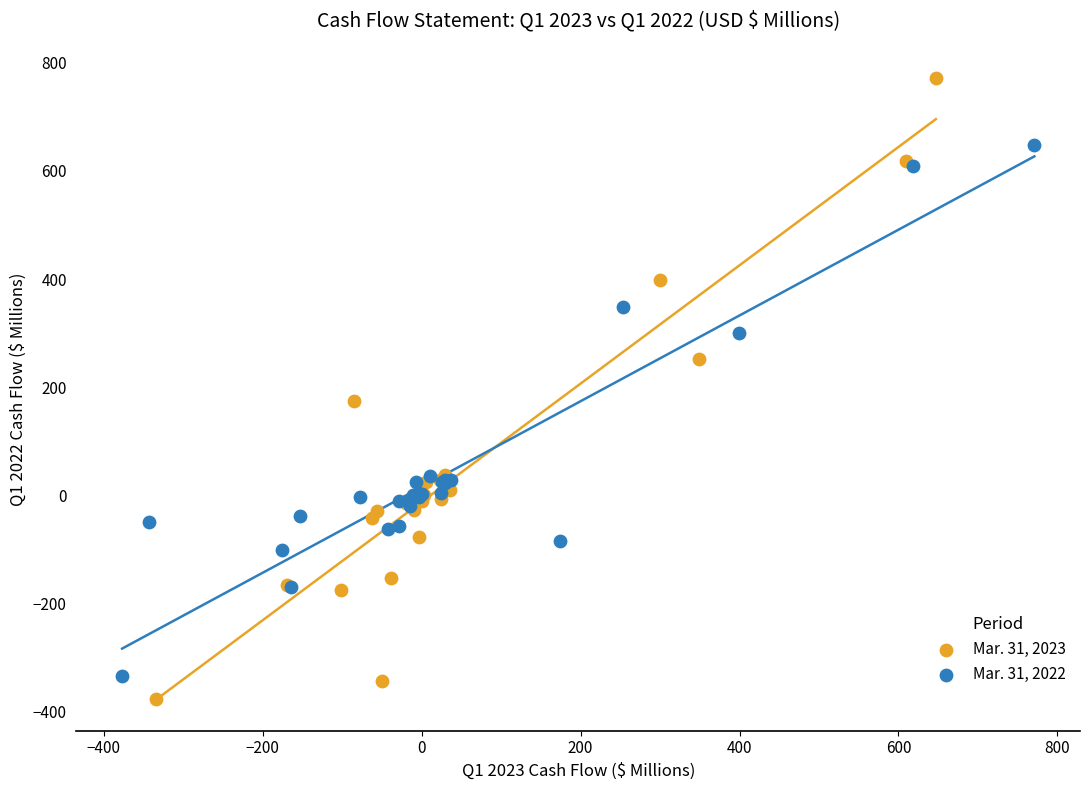

Which series contains the highest Y value?

Mar. 31, 2023